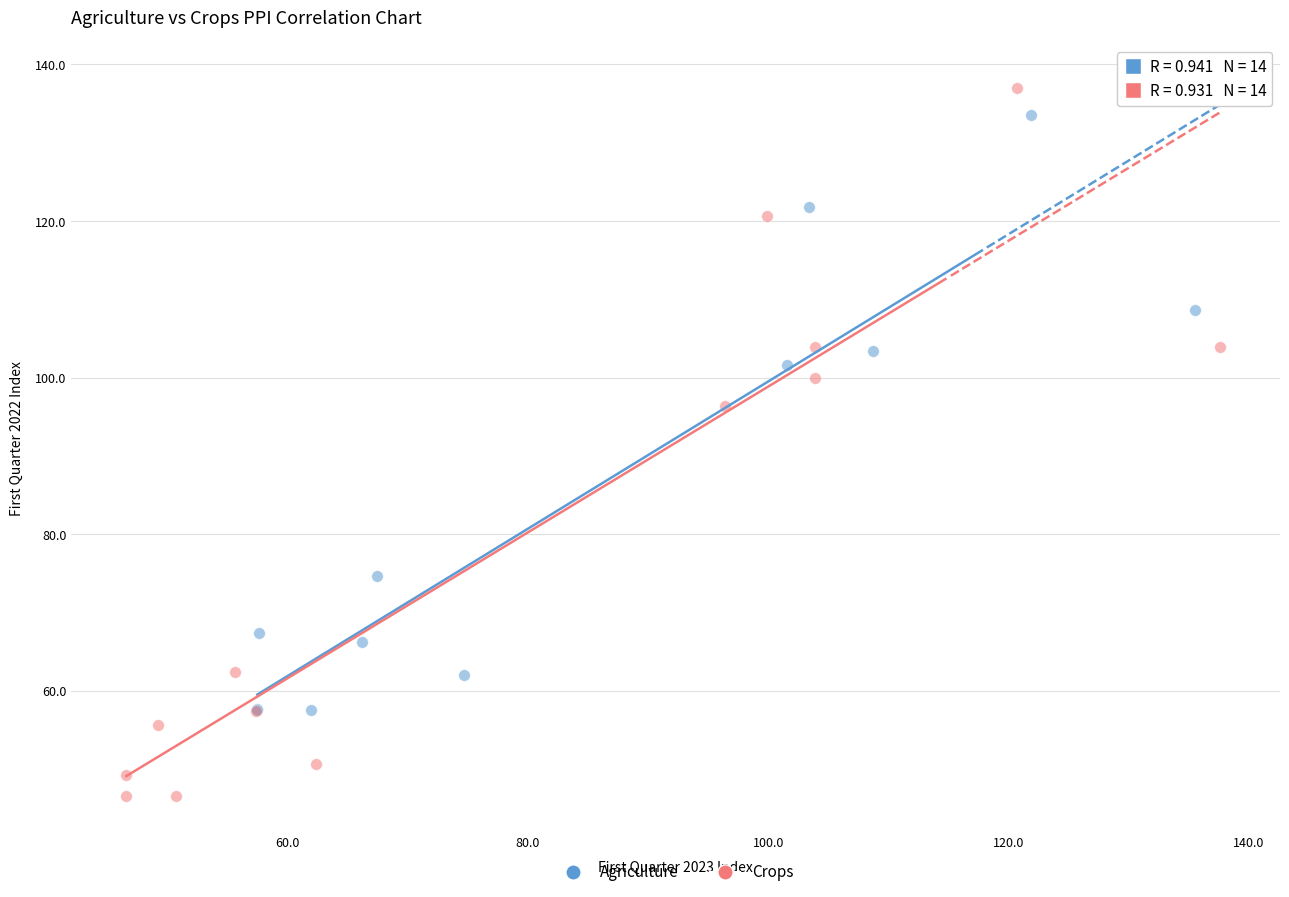

Which series has the largest Y range (max minus min)?

Crops